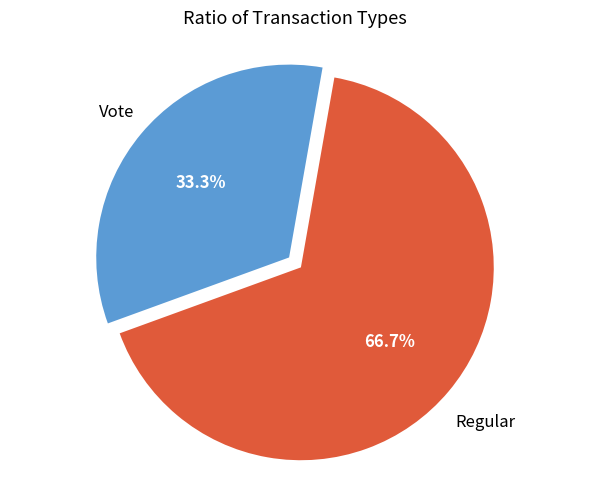

Does any single category account for the majority?

Yes